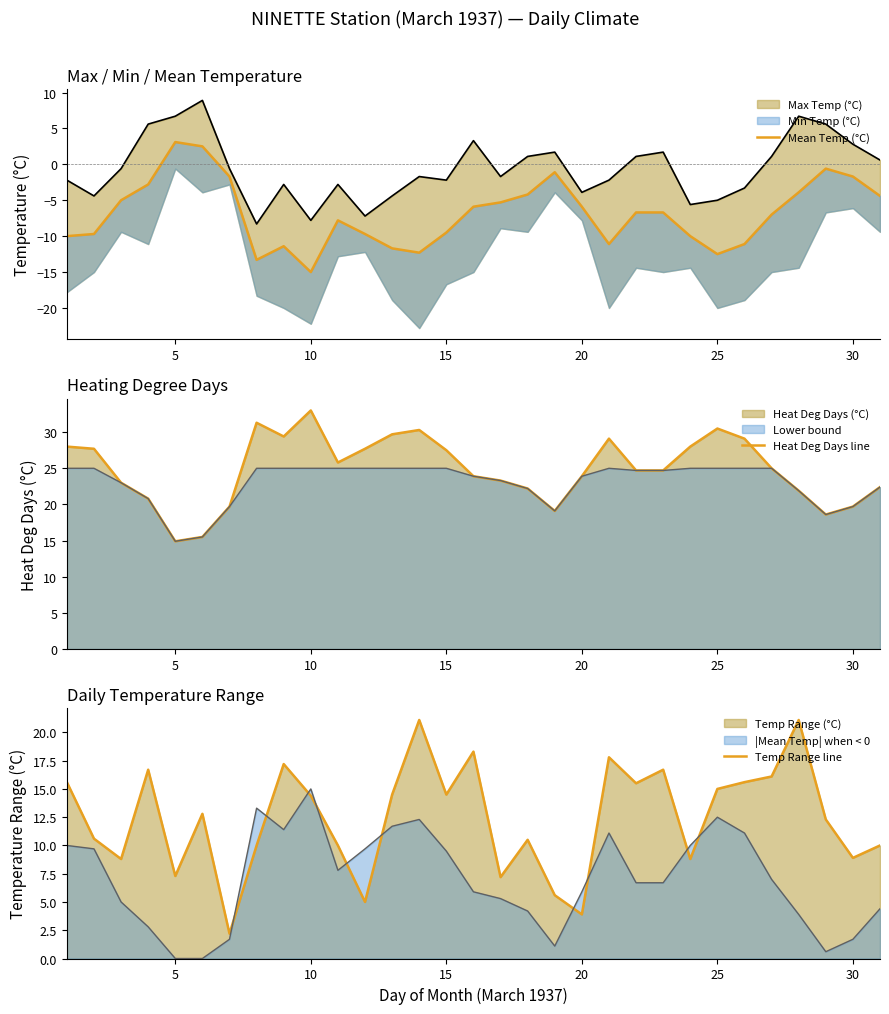

In Temp Range line, how many points are higher than both neighbors (excluding endpoints)?

9